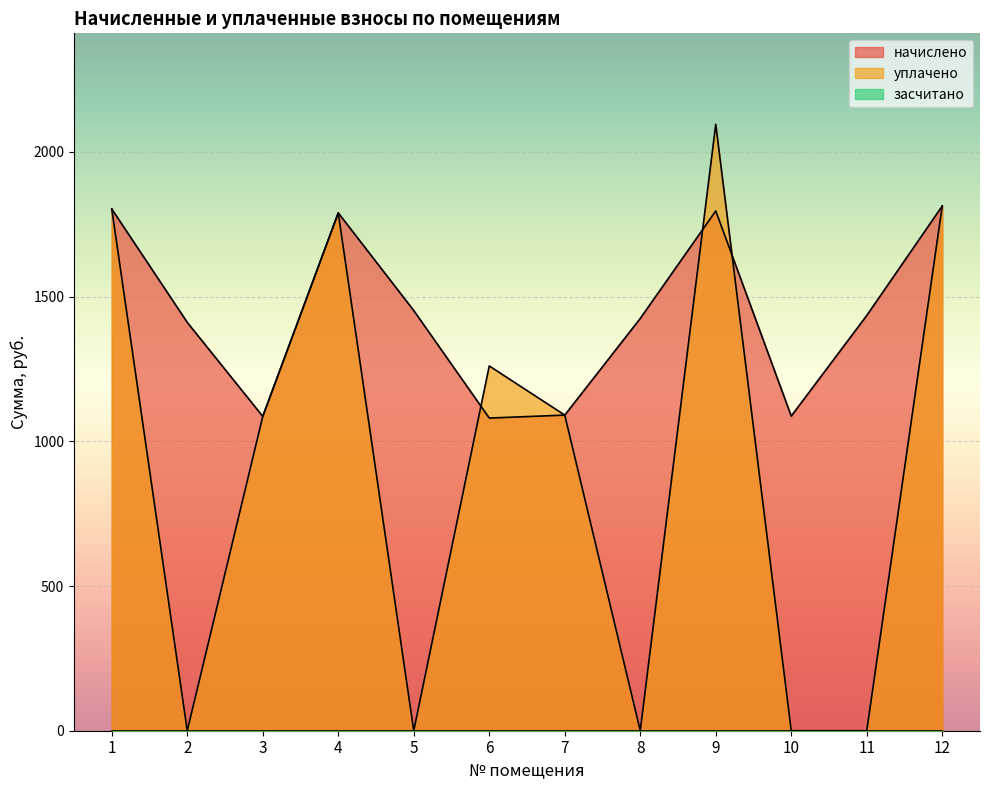

At which label does уплачено first exceed 1090?

1